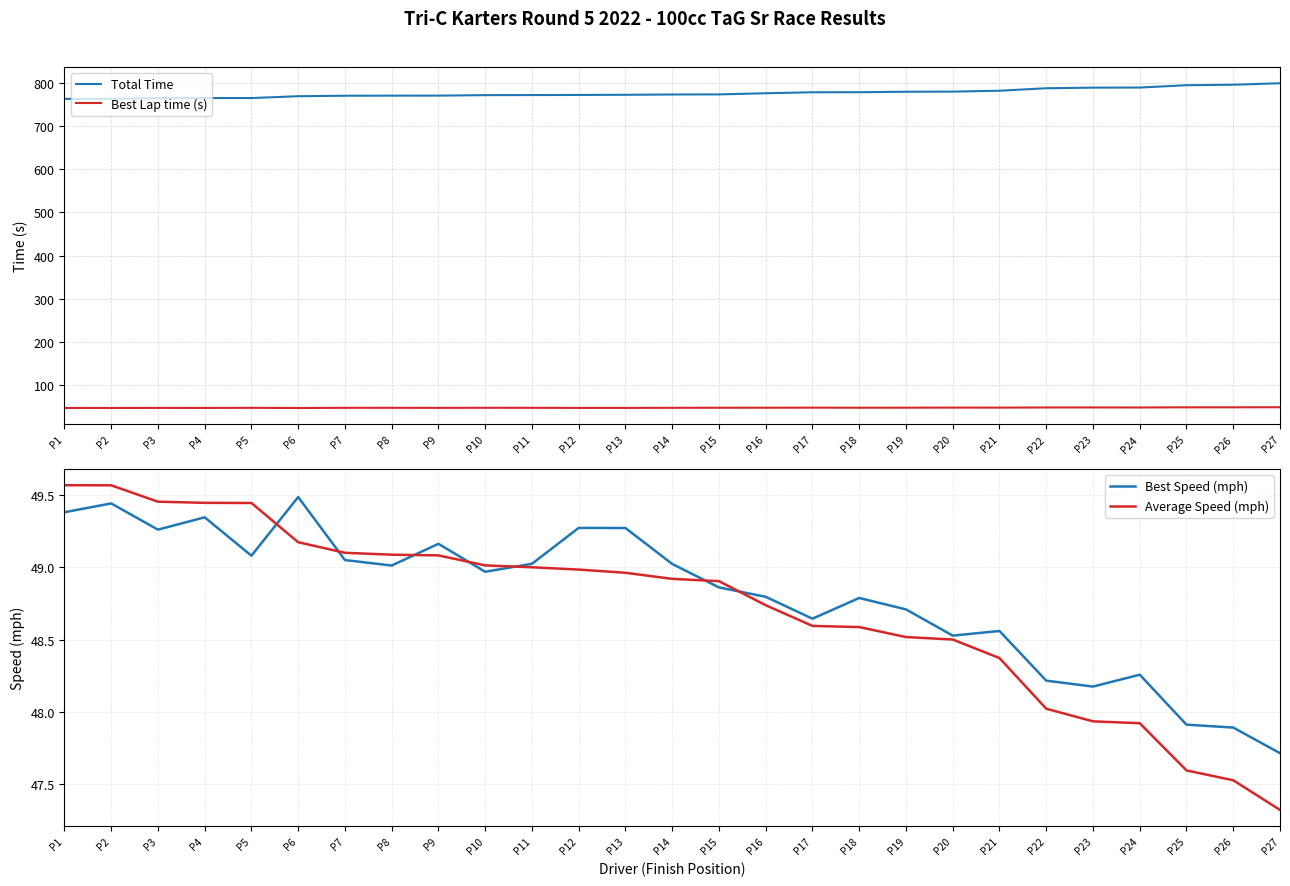

At how many categories does at least one series exceed 768?

22